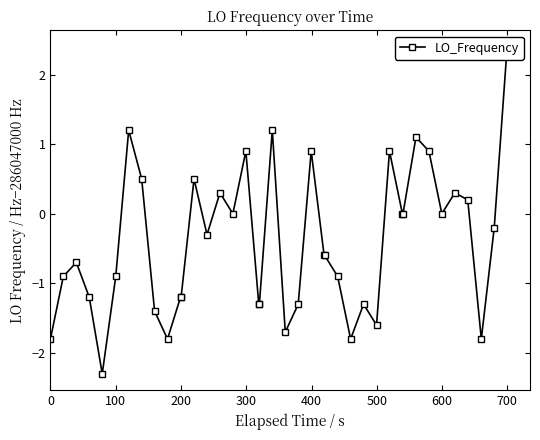

What is the maximum value shown in the chart?

2.4